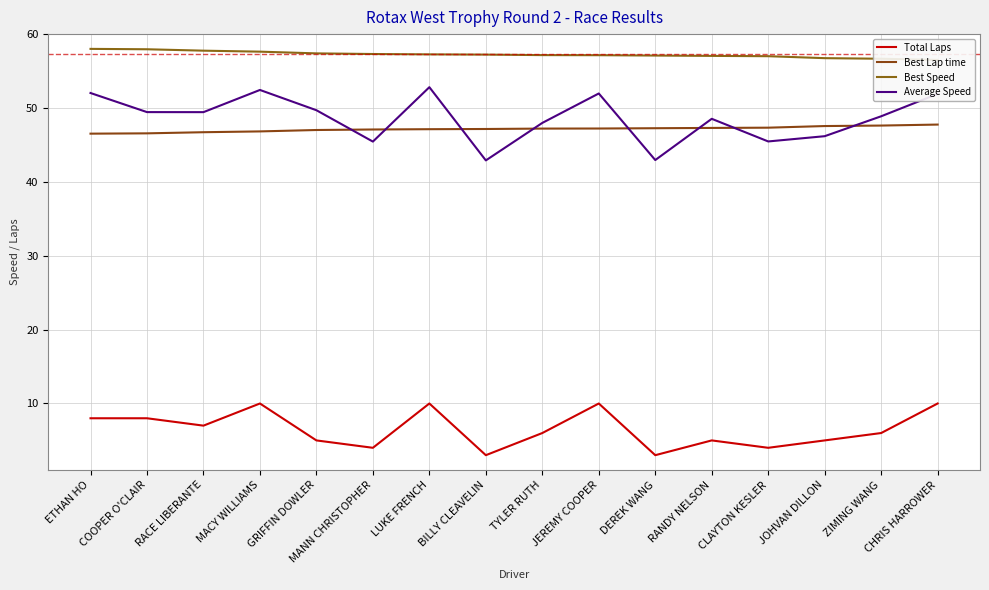

What position from the left is DEREK WANG?

11